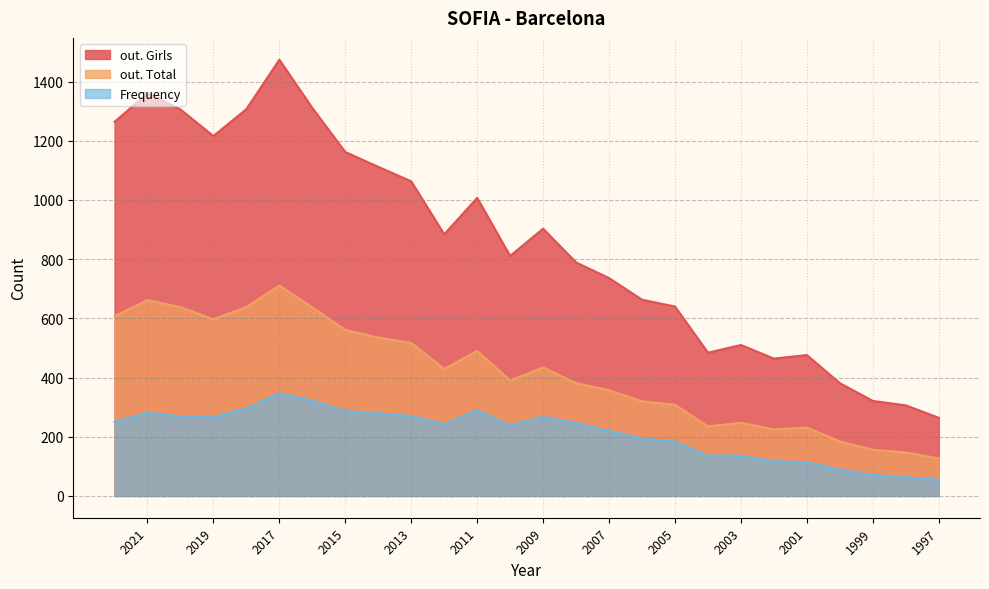

Is it true that Frequency equals 141 at 2008?

False